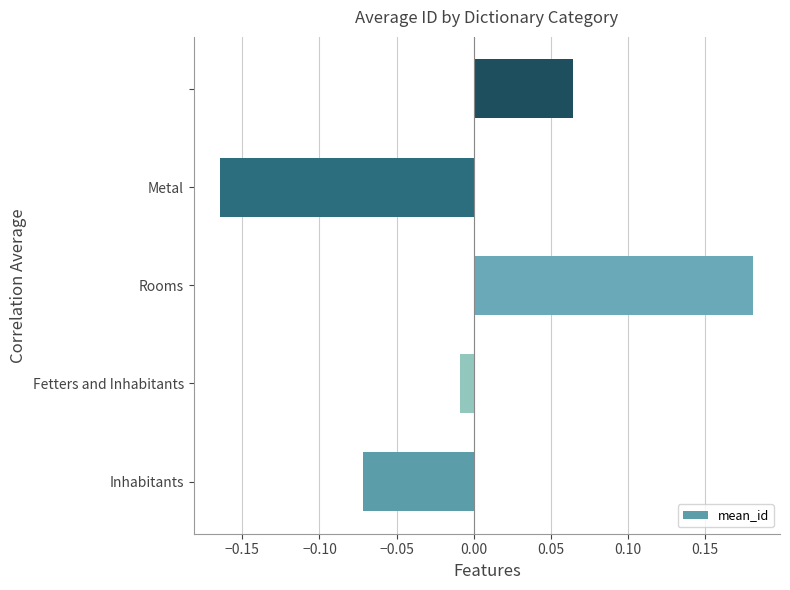

What is the difference between the maximum and minimum values?

0.3